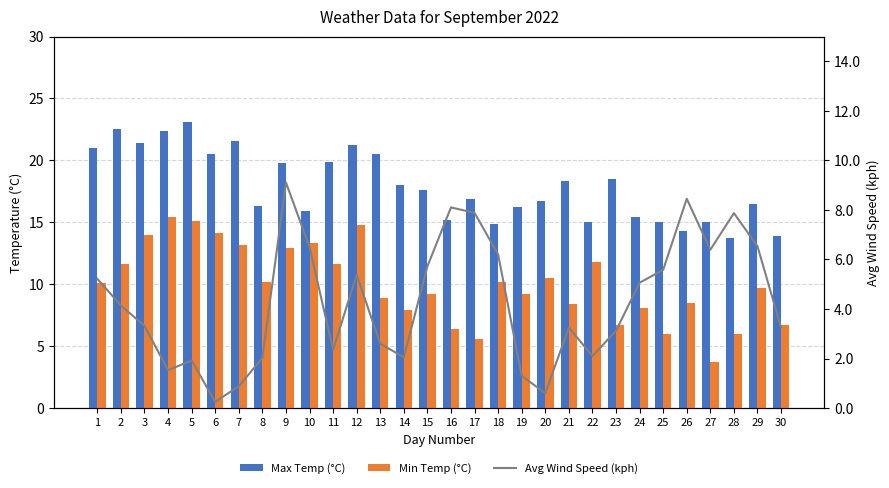

What is the sum of all Avg Wind Speed (kph) values?

128.7